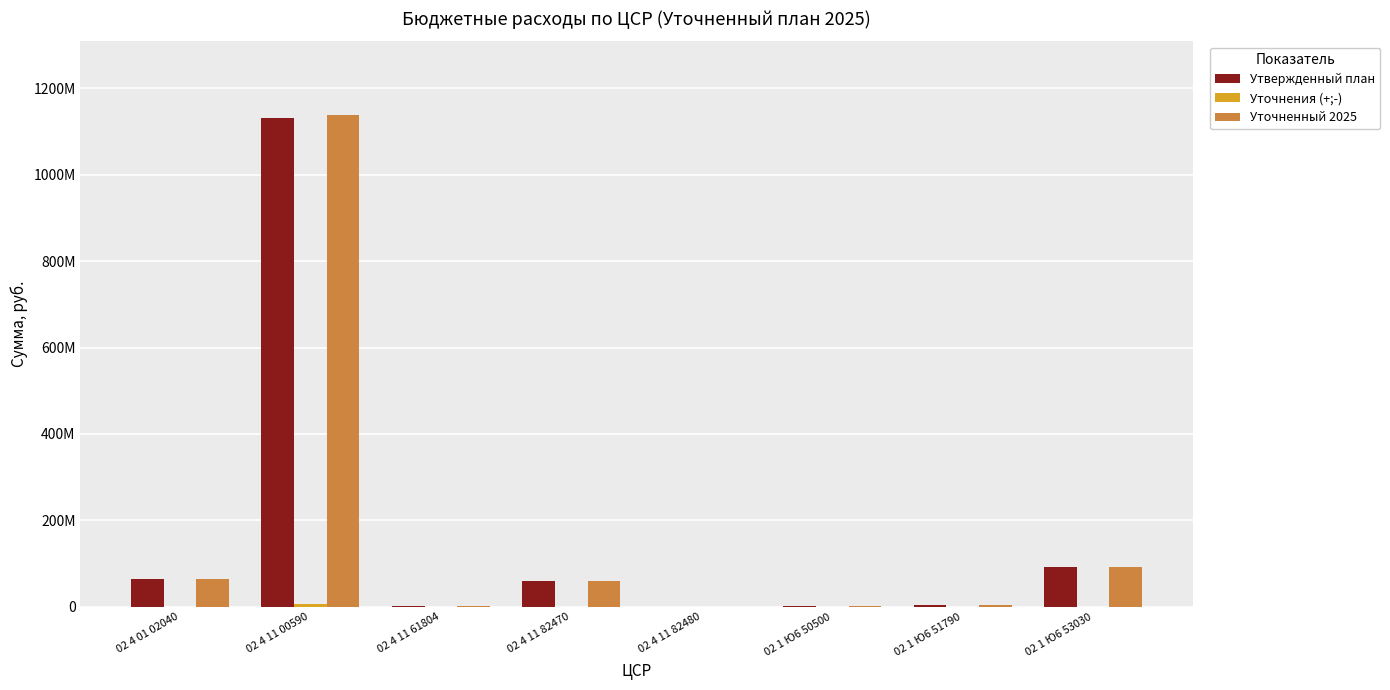

The Уточнения (+;-) series shows 0 at 02 1 Ю6 50500. True or false?

True